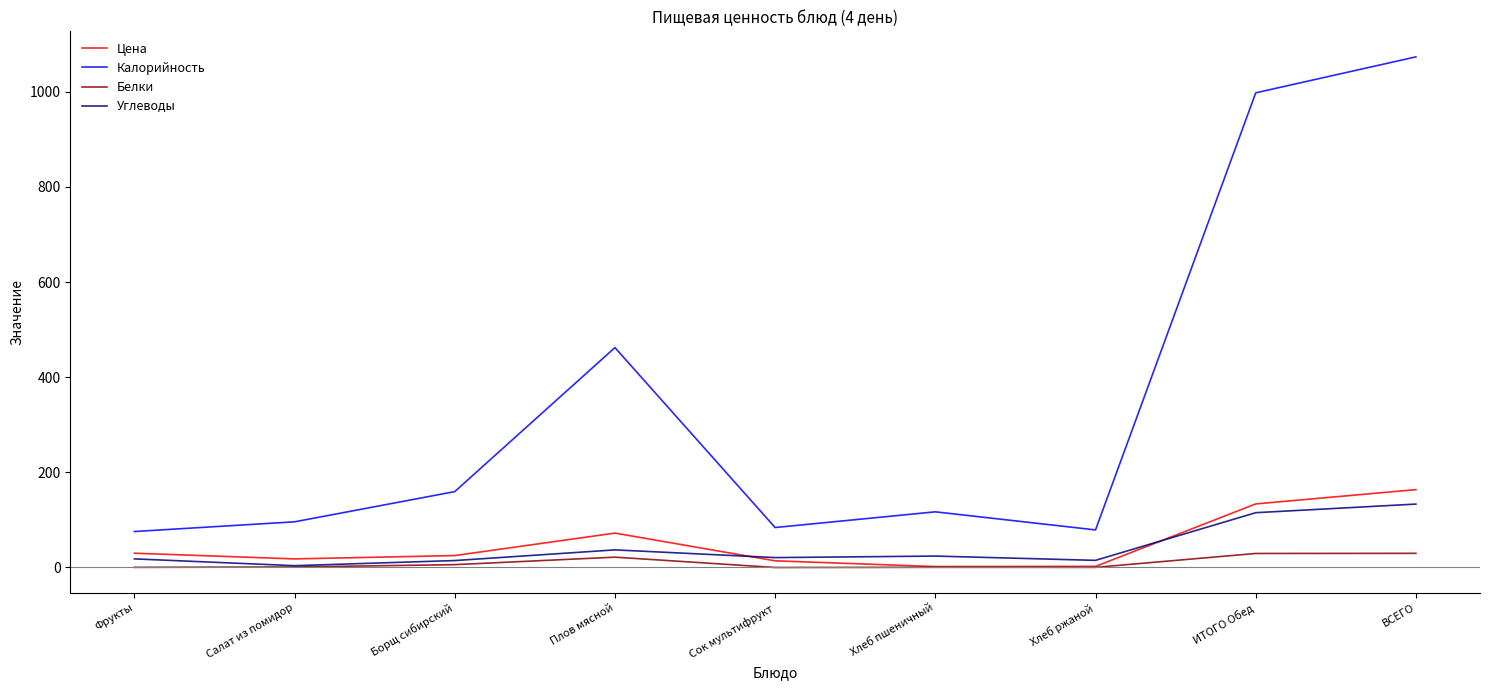

Which series has the widest spread of values?

Калорийность